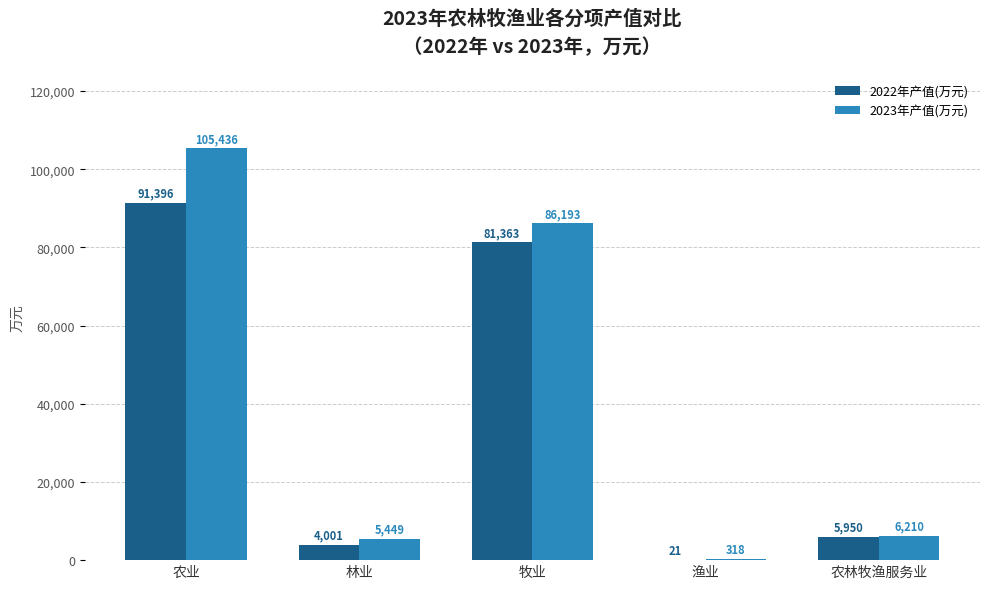

How many groups of bars are there?

5